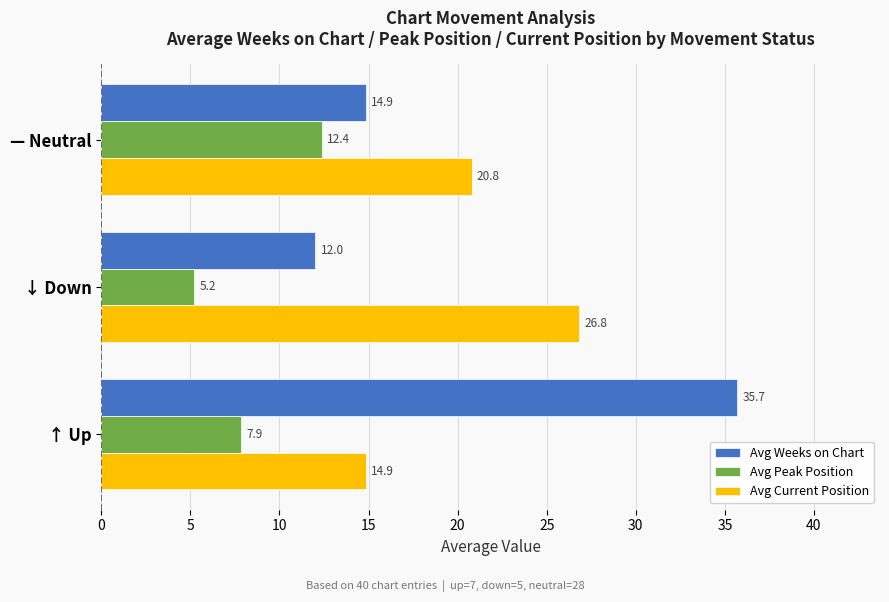

What is the minimum value for Avg Weeks on Chart?

12.0